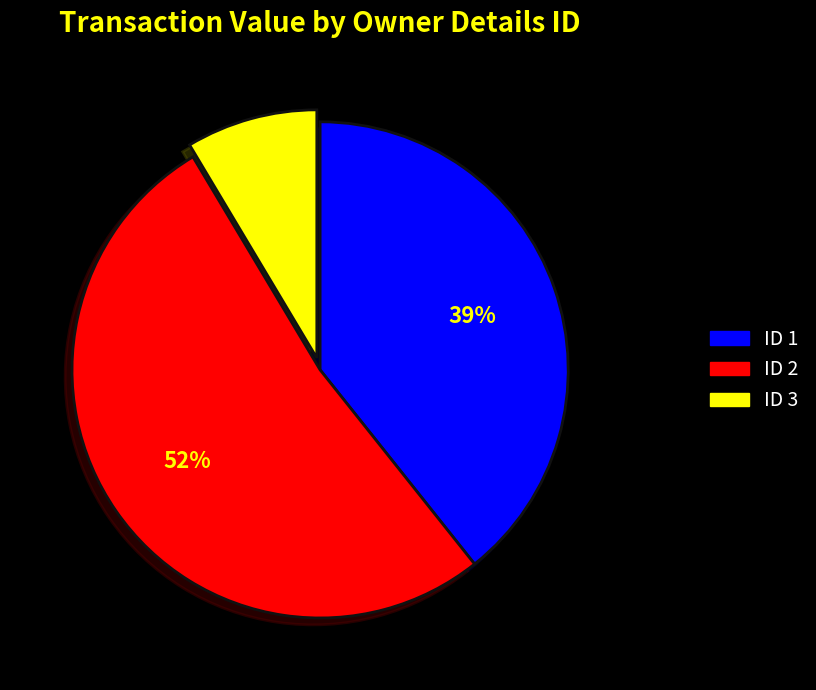

To the nearest percent, what percentage of the pie is ID 1?

39%